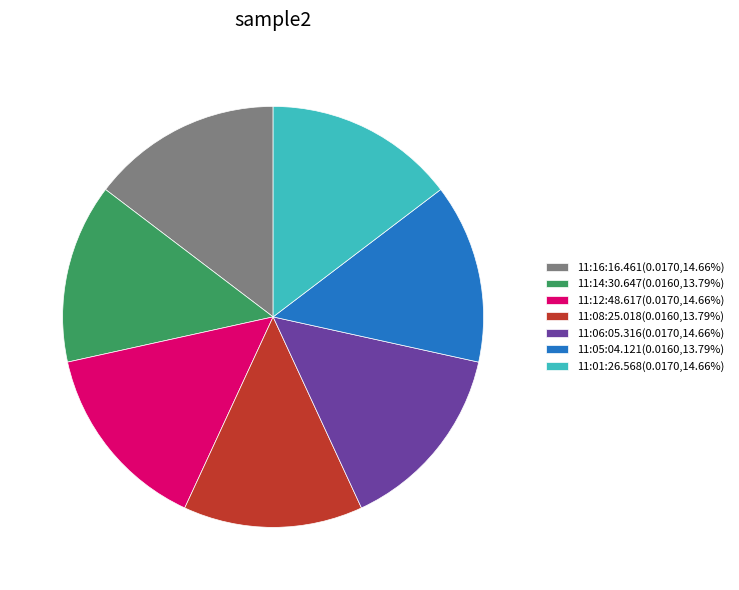

Do 11:01:26.568(0.0170,14.66%) and 11:12:48.617(0.0170,14.66%) together represent more than half of the pie?

No